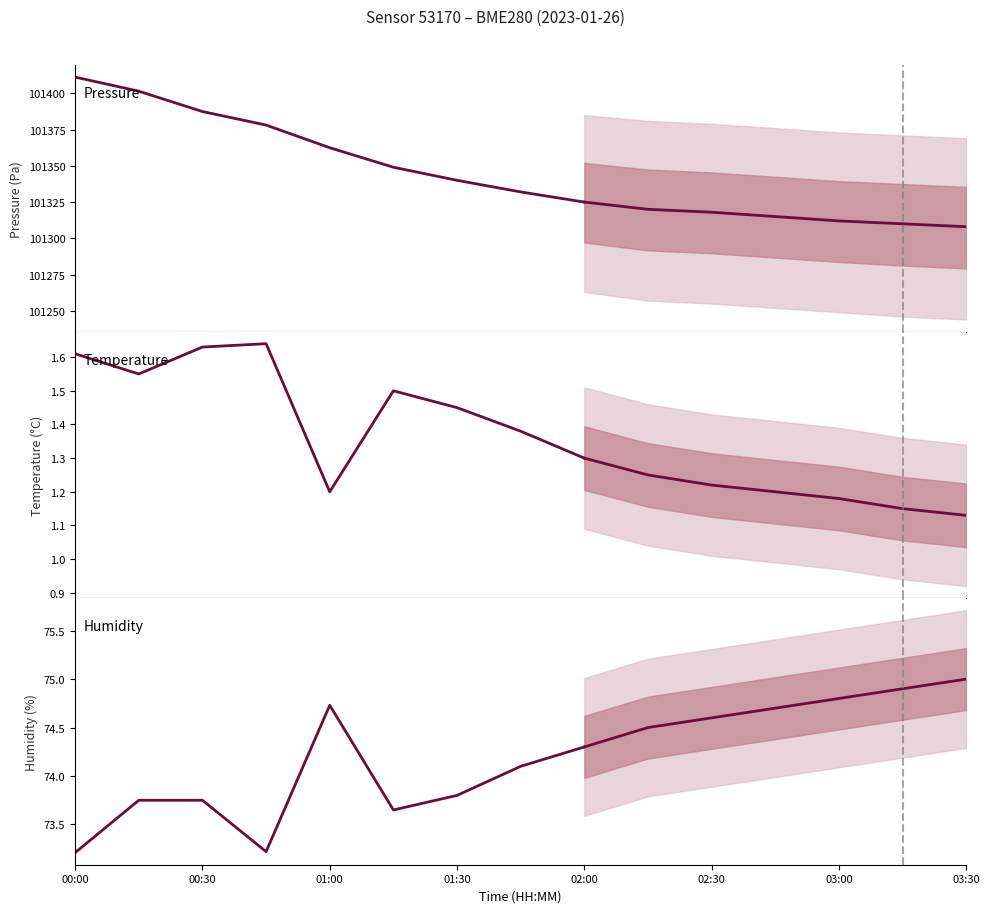

Which series has the largest range (max minus min)?

Pressure